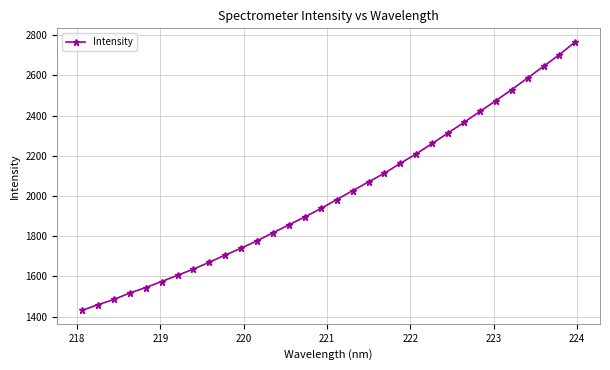

What is the smallest value displayed?

1430.9